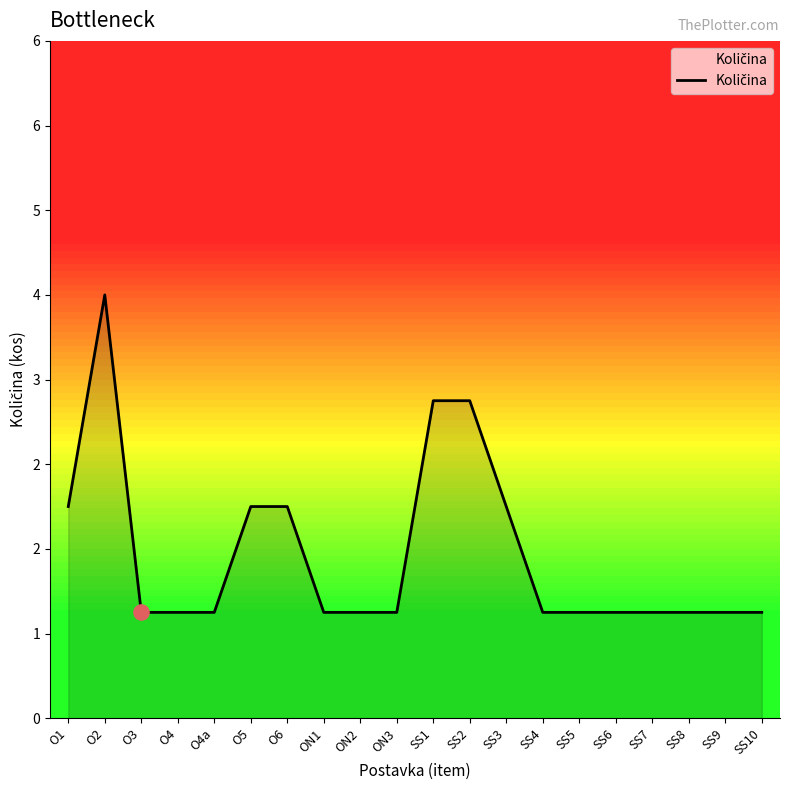

Approximately how many times larger is the value at SS6 compared to SS8?

1.0